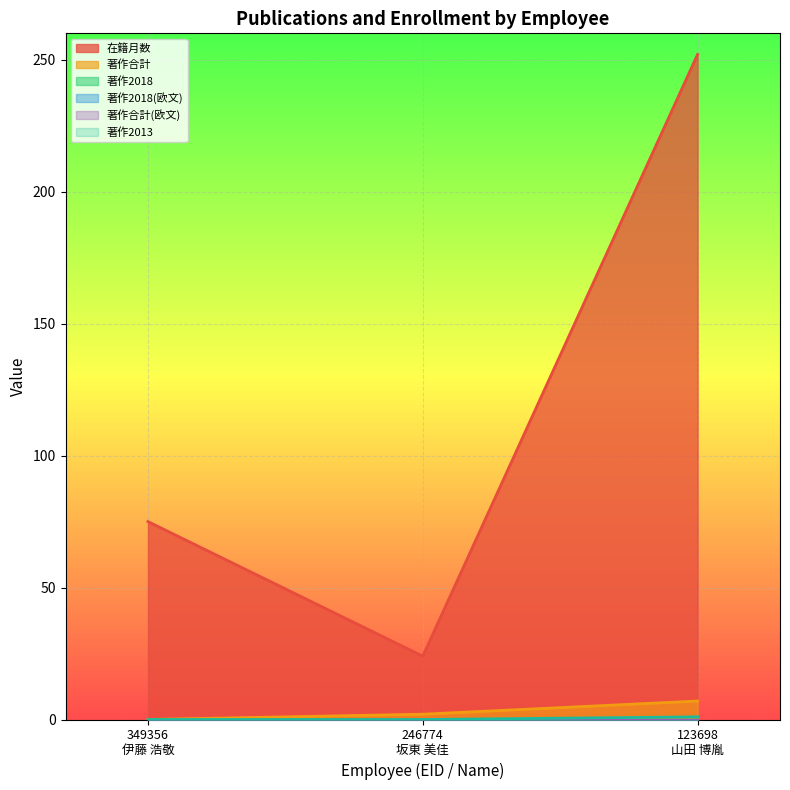

Rank the categories by 著作2013 value from lowest to highest.

349356
伊藤 浩敬, 246774
坂東 美佳, 123698
山田 博胤